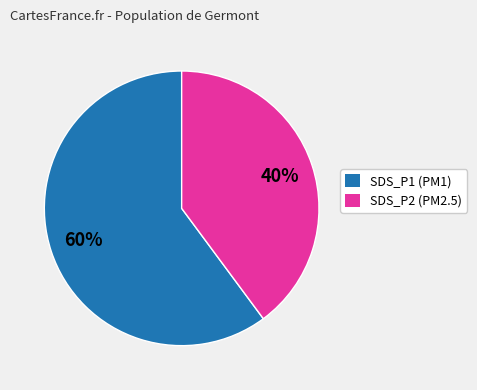

How many slices are in this pie chart?

2